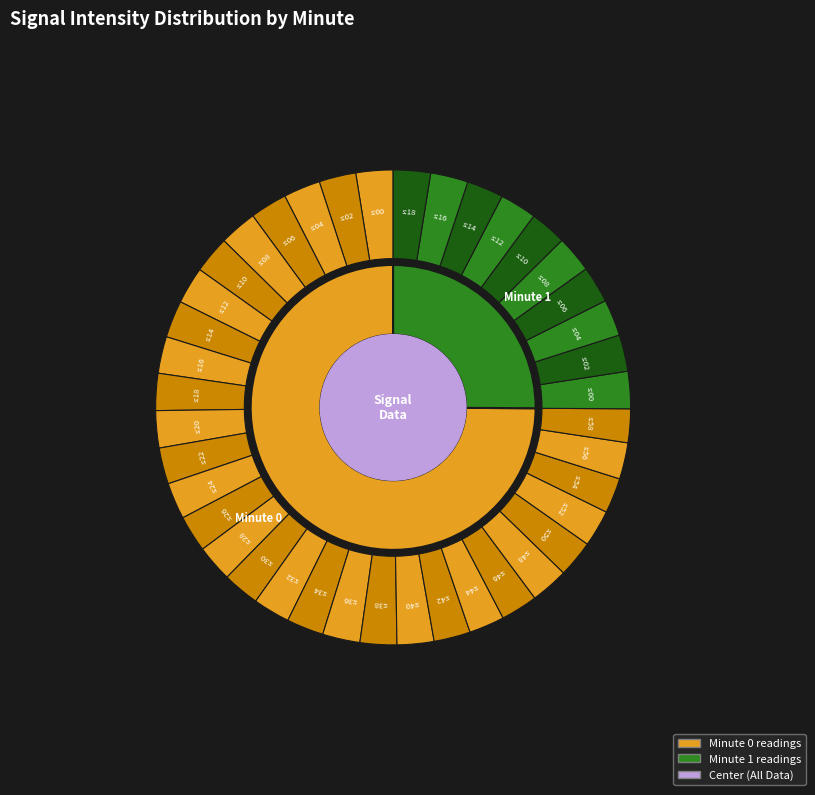

Rank the categories by value from lowest to highest.

48, 8, 16, 36, 0, 18, 10, 20, 6, 14, 34, 12, 18, 0, 2, 46, 32, 40, 6, 30, 50, 4, 8, 16, 52, 38, 12, 14, 28, 10, 2, 26, 24, 42, 4, 56, 22, 44, 54, 58